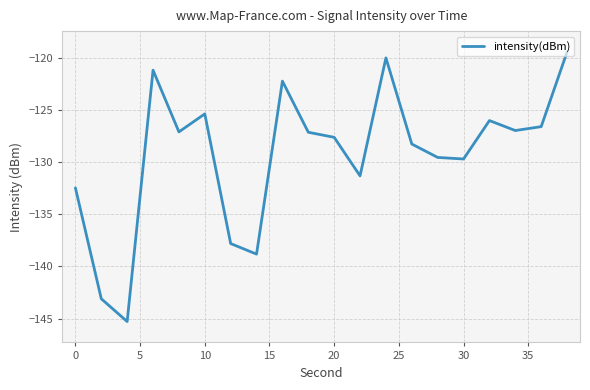

What is the minimum value shown in the chart?

-145.3